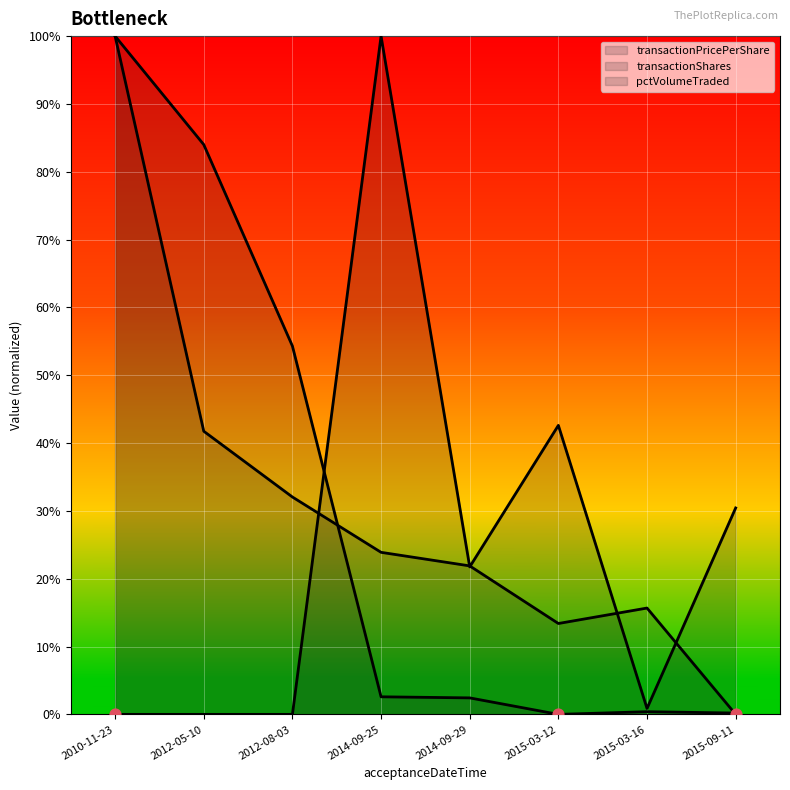

At which category is the sum across all series the highest?

2010-11-23